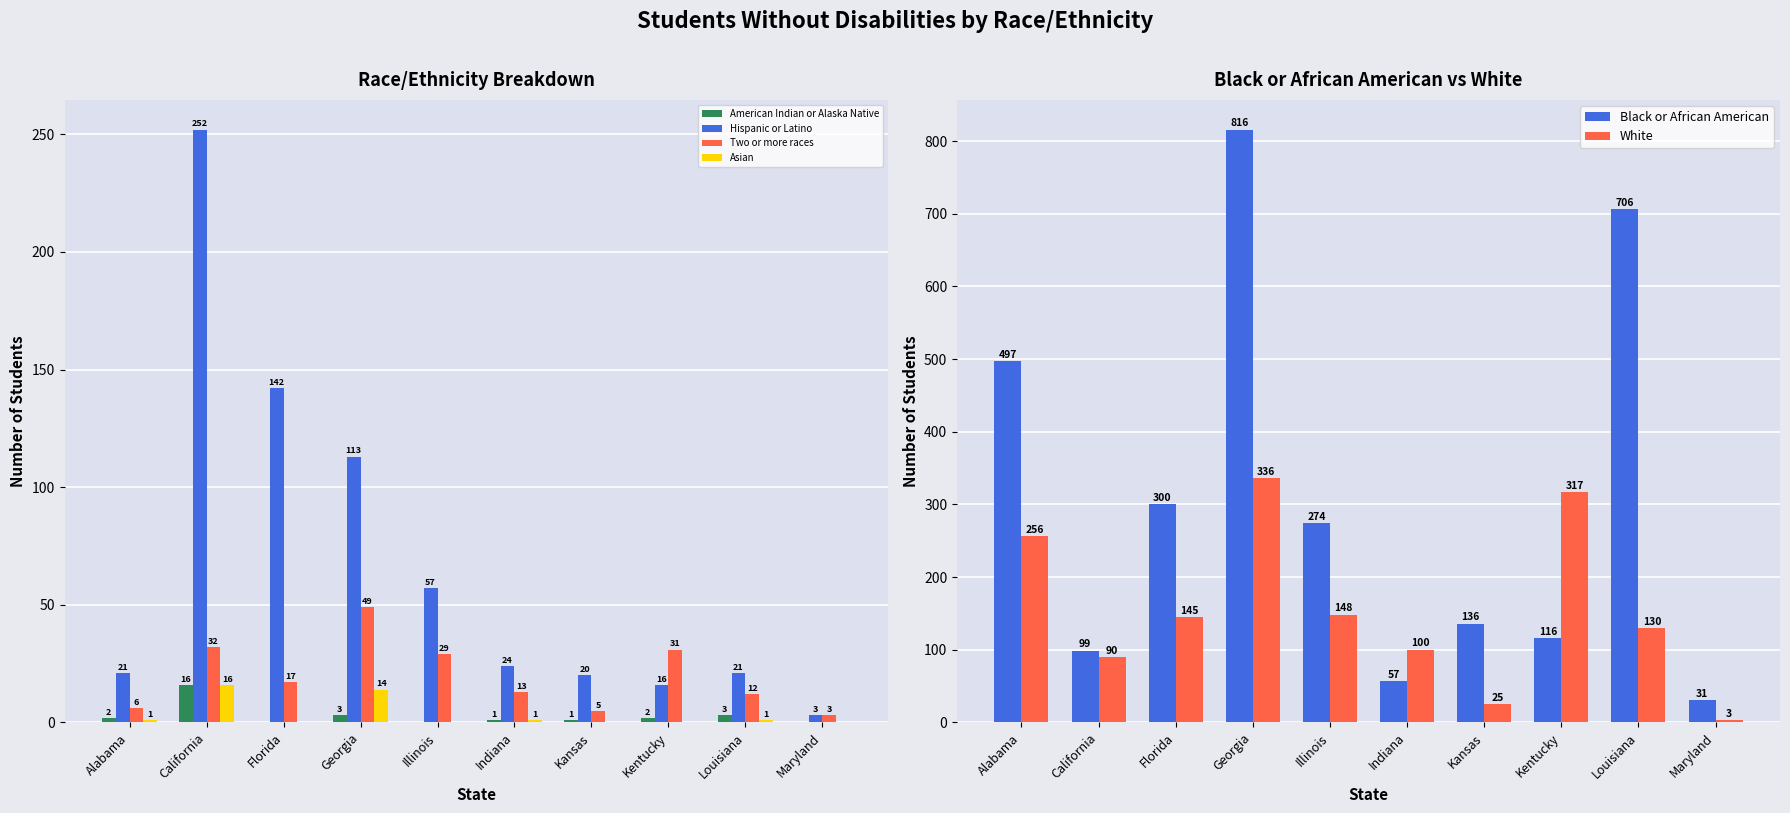

How many data points in White are less than 145?

5